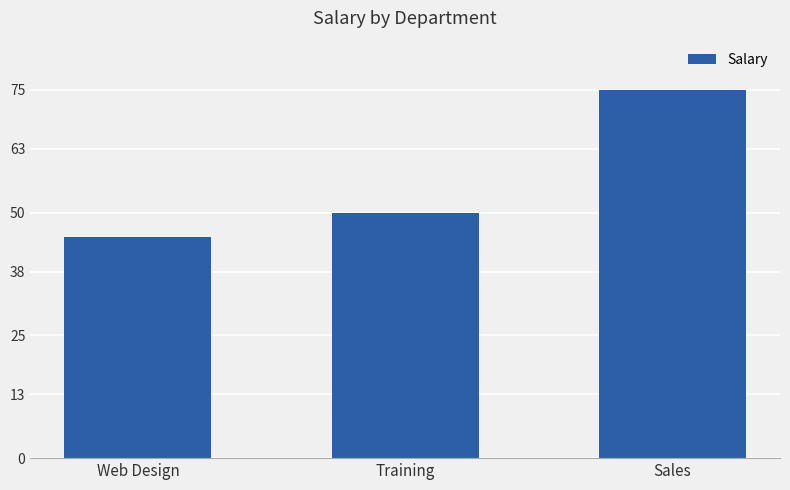

List the labels in order of value, largest first.

Sales, Training, Web Design